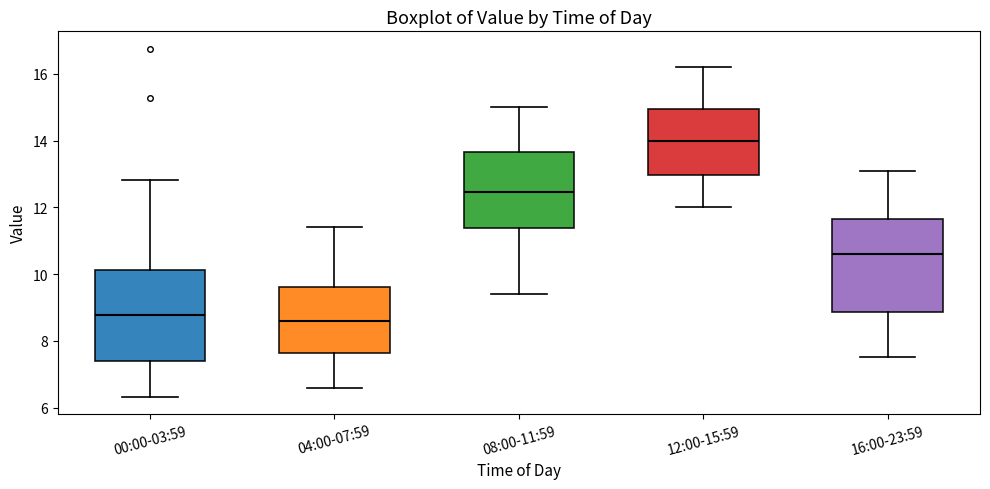

Where does the lower whisker of the box for 04:00-07:59 end on the y-axis? The values are not printed on the chart, so give them approximately, as read against the axis.

6.6